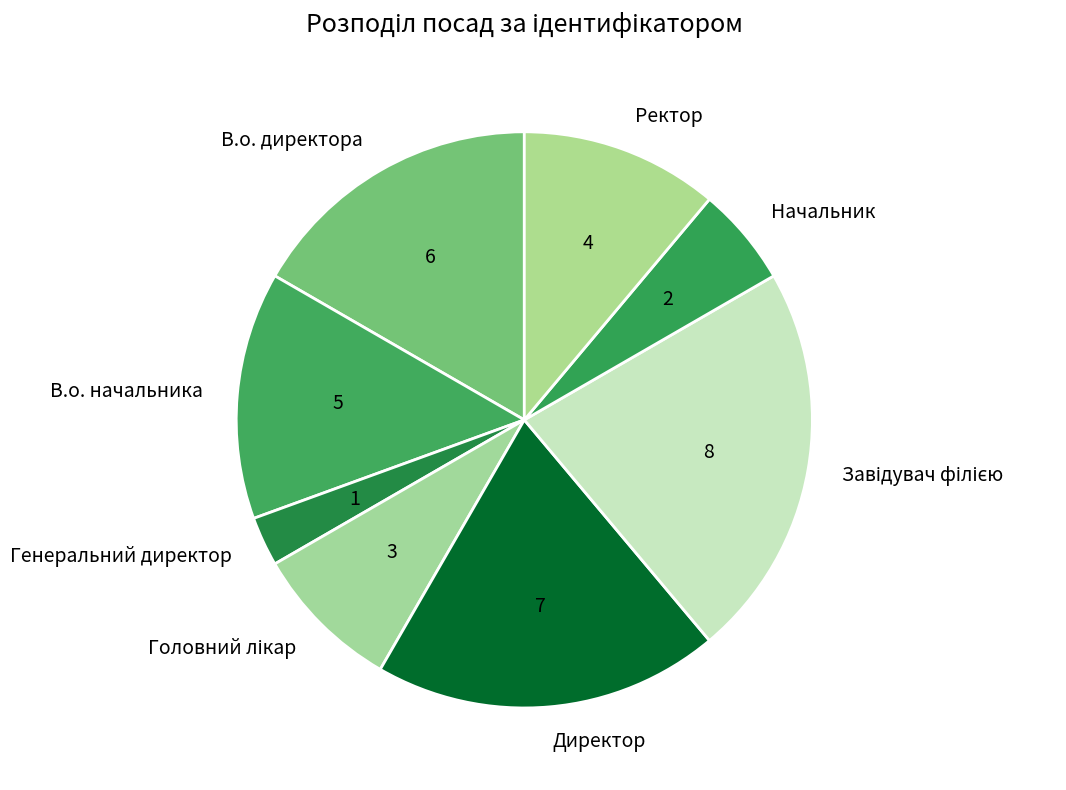

What is the smallest slice in the pie chart?

Генеральний директор